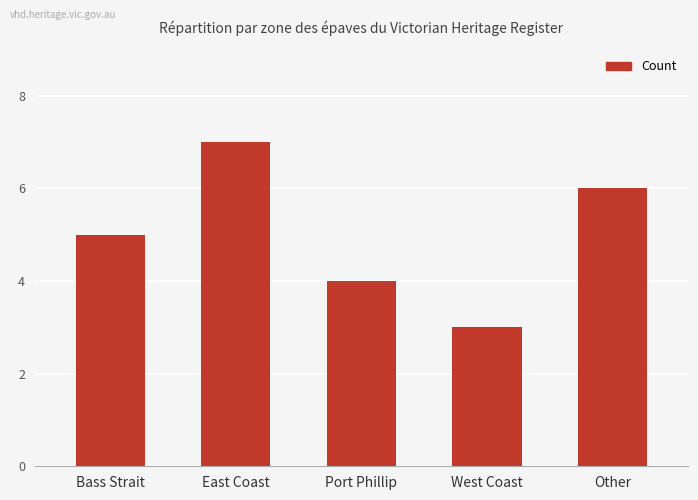

What is the sum of the values at Port Phillip and Other?

10